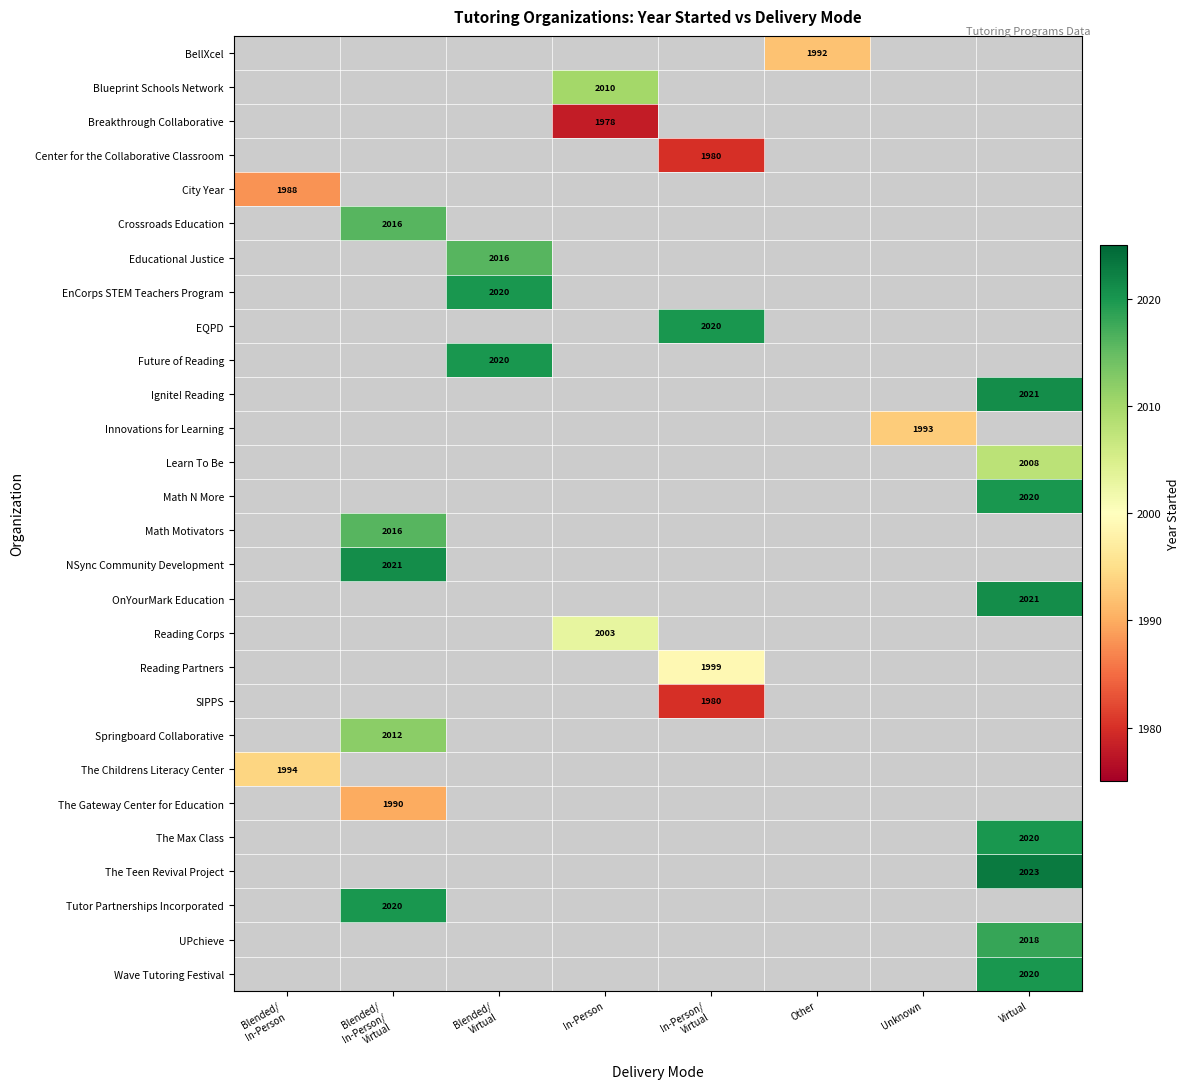

The value of Wave Tutoring Festival at Virtual is 439. True or false?

False